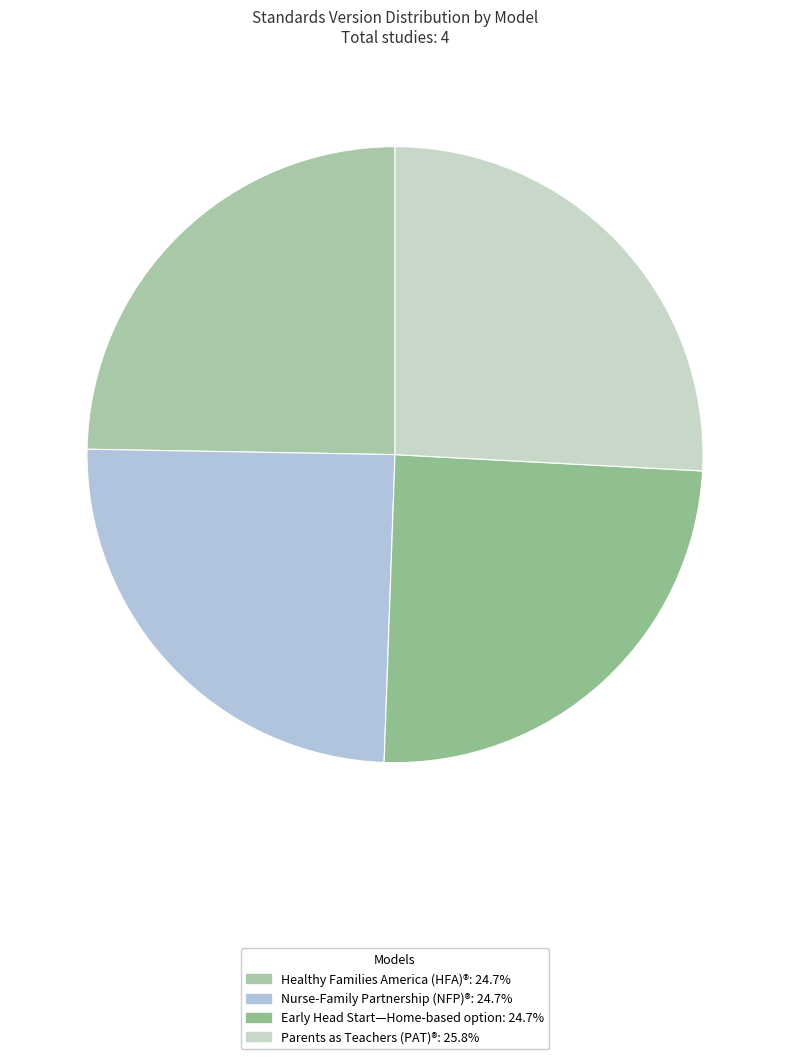

What is the largest slice in the pie chart?

Parents as Teachers (PAT)®